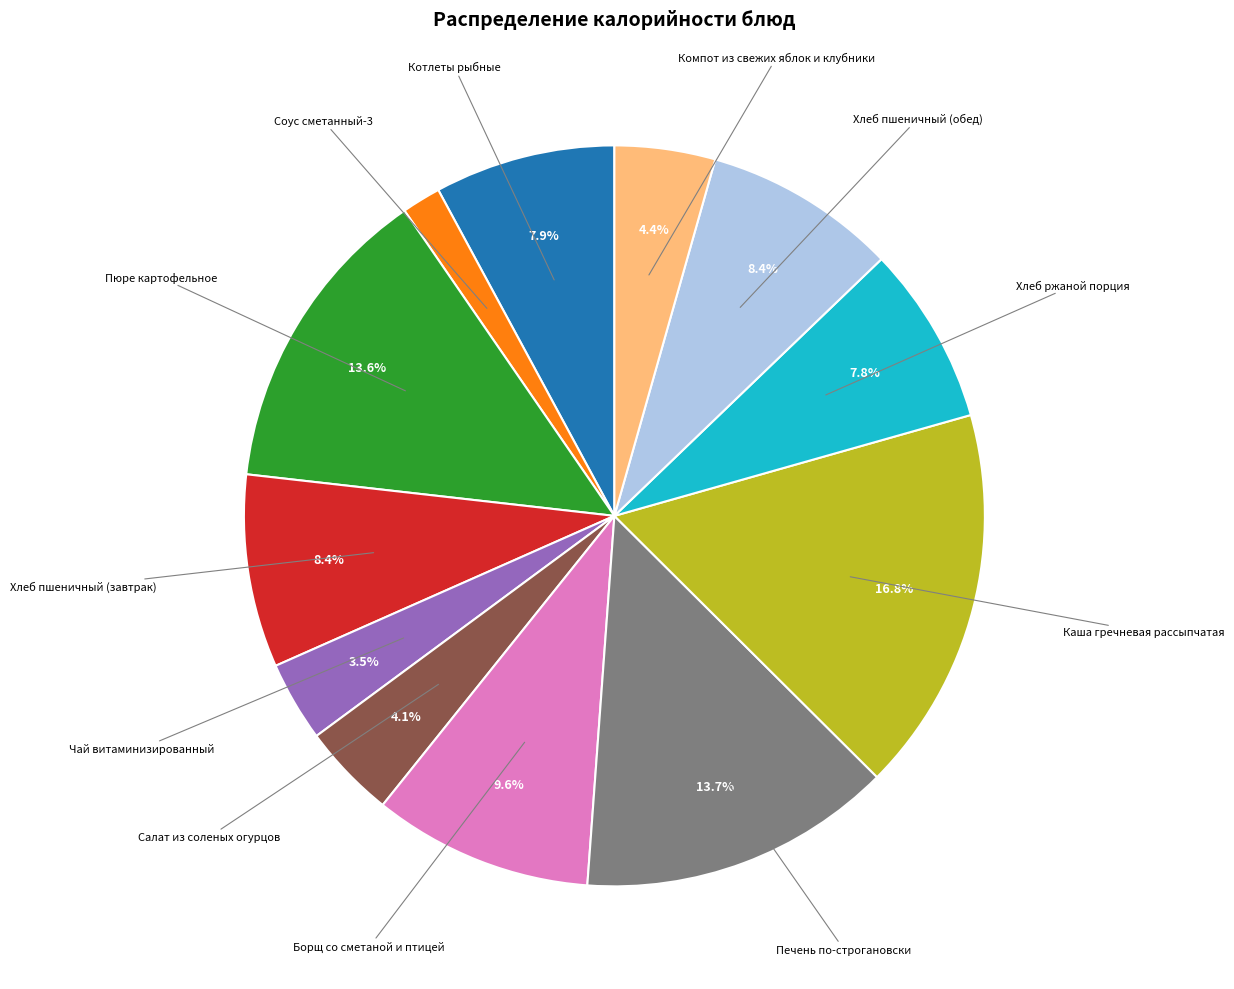

Does any single category account for the majority?

No